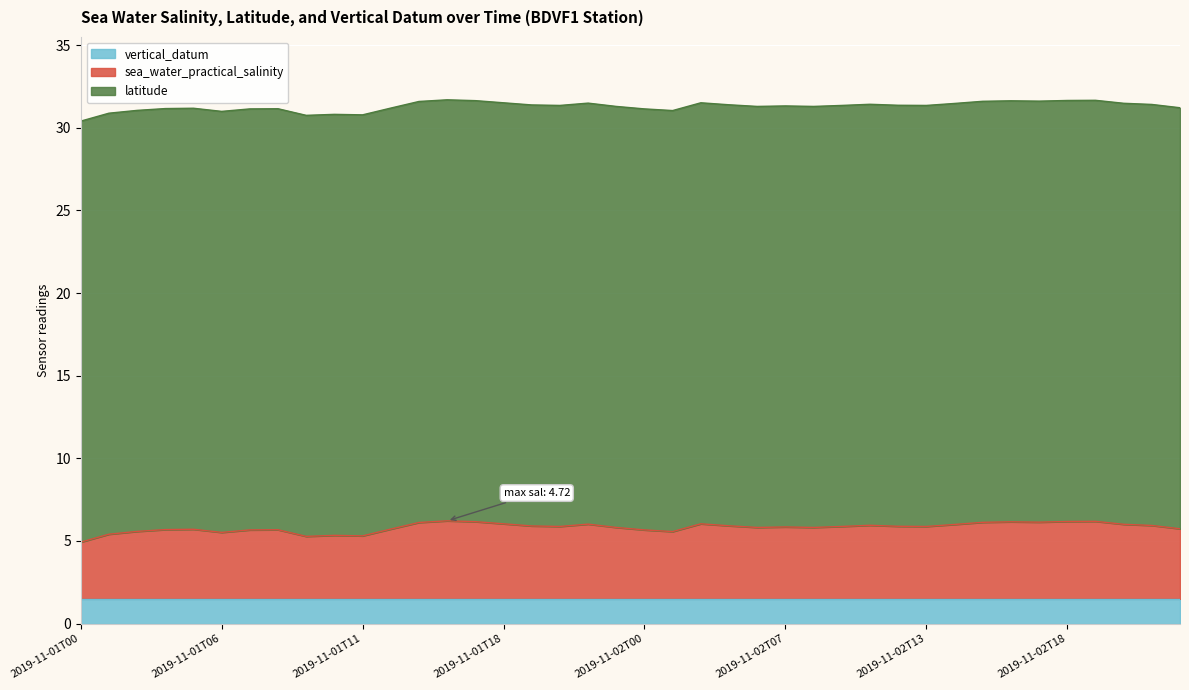

Does the chart display data point markers on the line(s)?

No